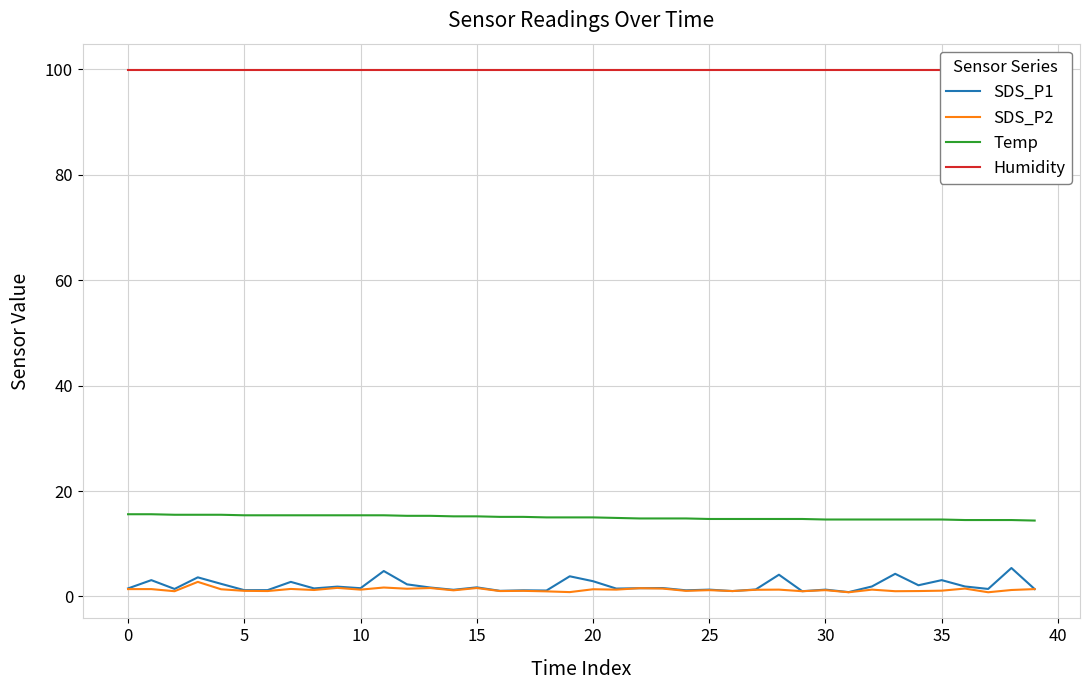

What is the value of the Humidity point at the 32nd from the left?

99.9